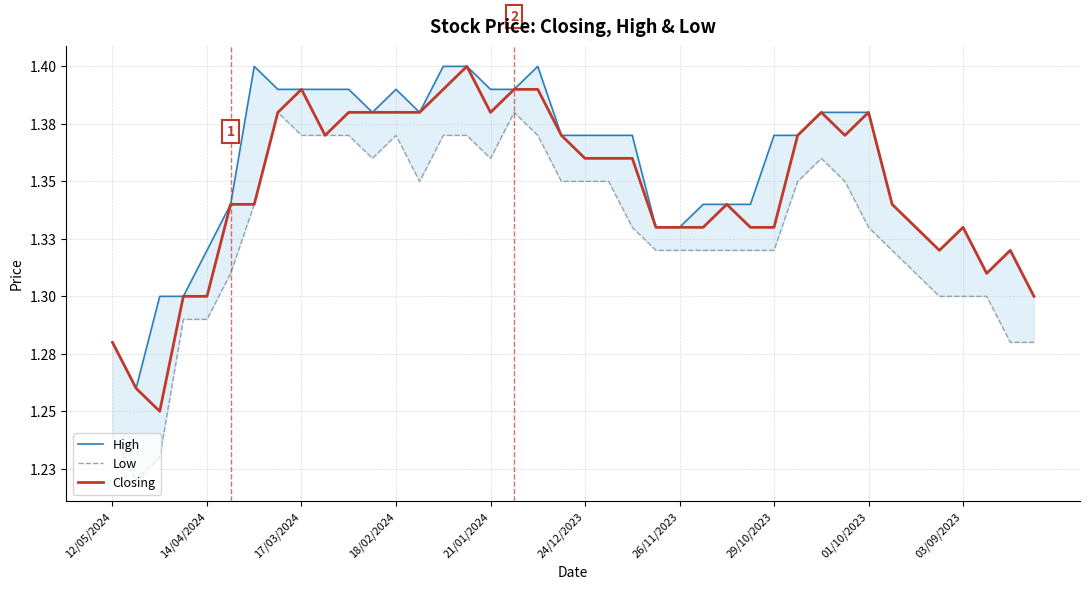

What is the lowest value of the Low series?

1.2